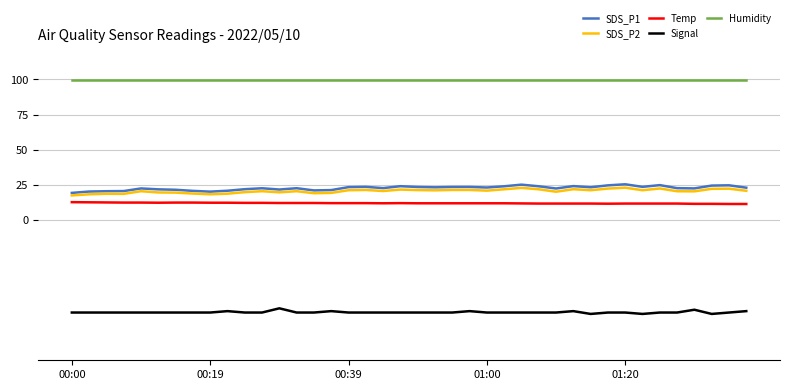

Which series has the largest total across all categories?

Humidity